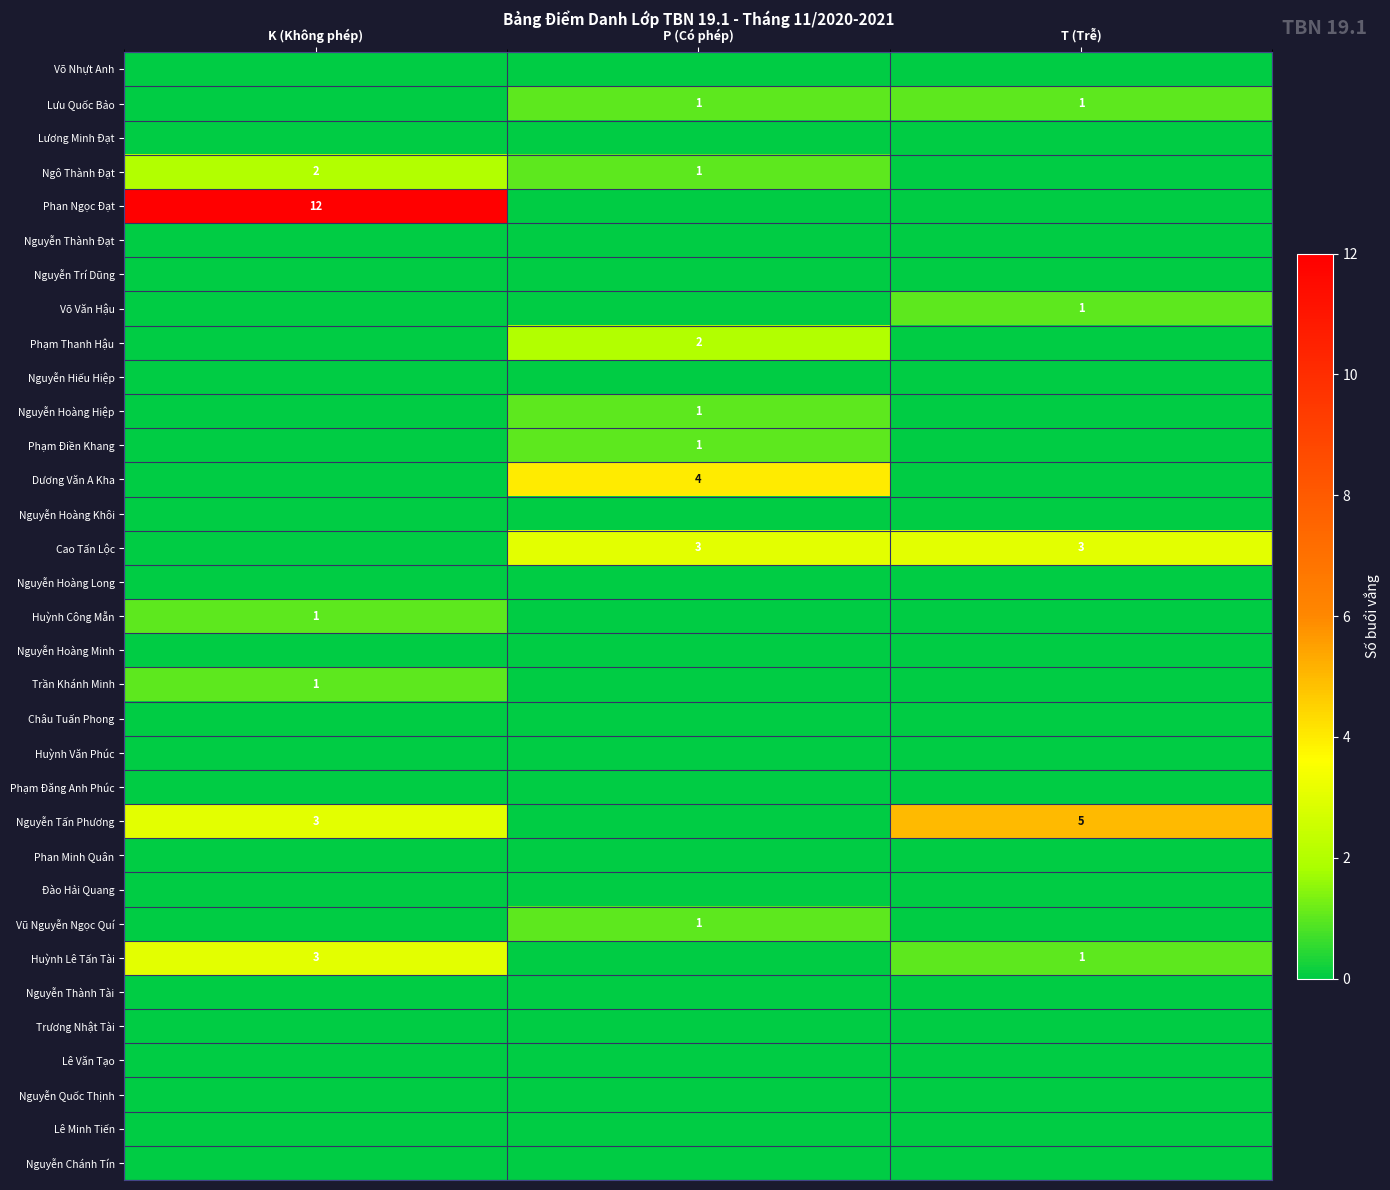

Between K (Không phép) and T (Trễ), which is larger?

K (Không phép)